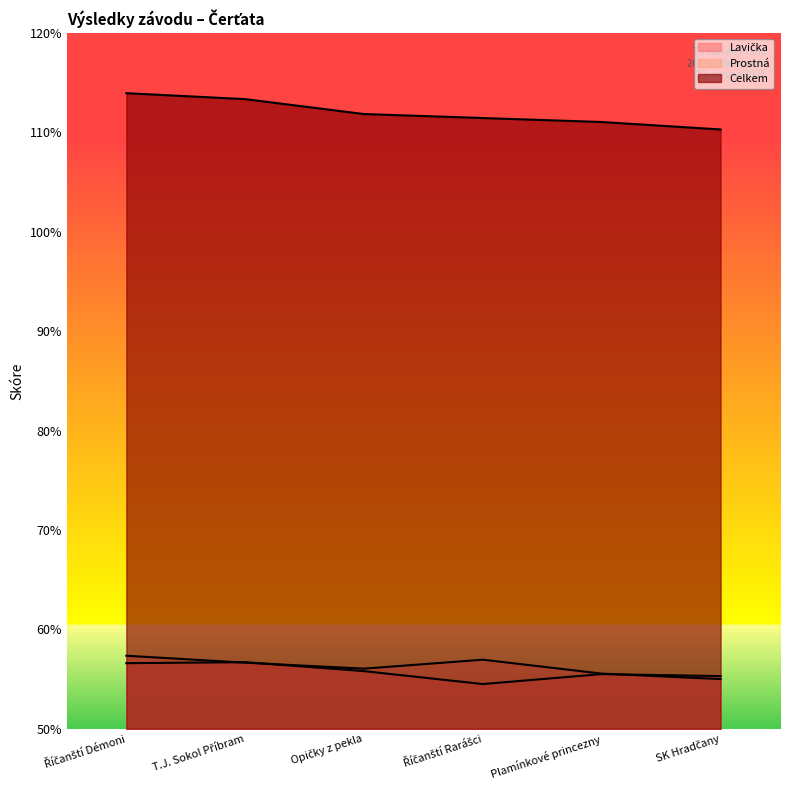

What is the difference between the maximum and minimum values in the Prostná series?

2.4